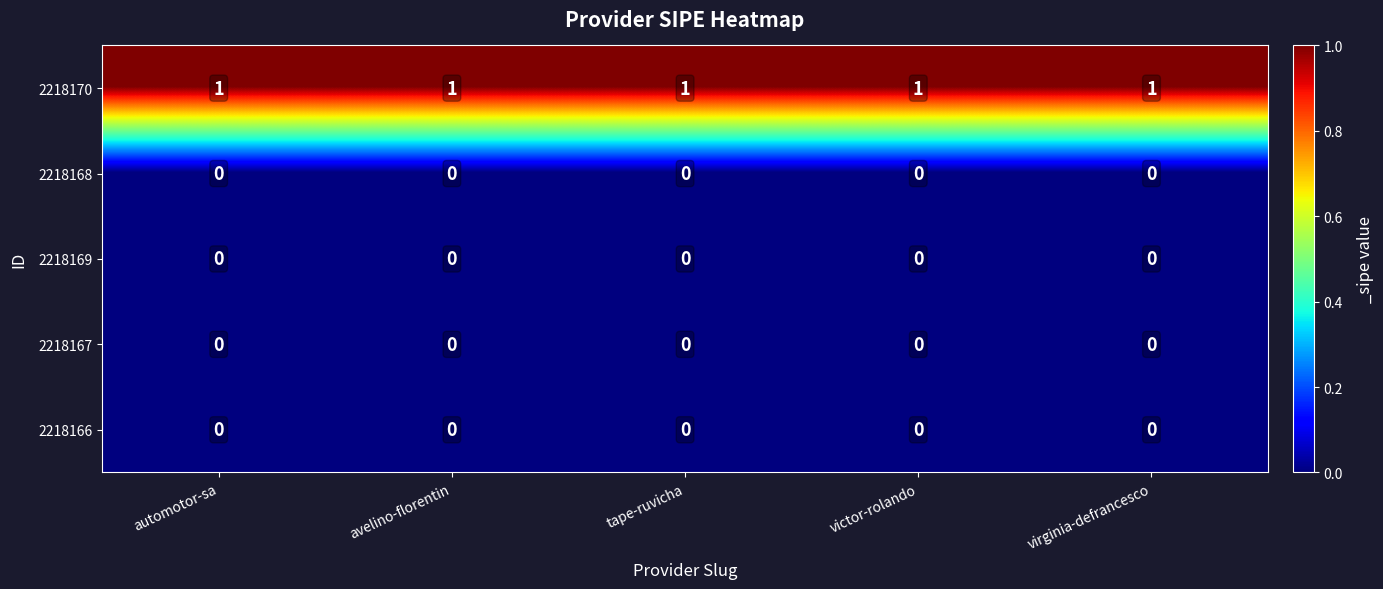

What is the difference between the highest and lowest values at avelino-florentin?

1